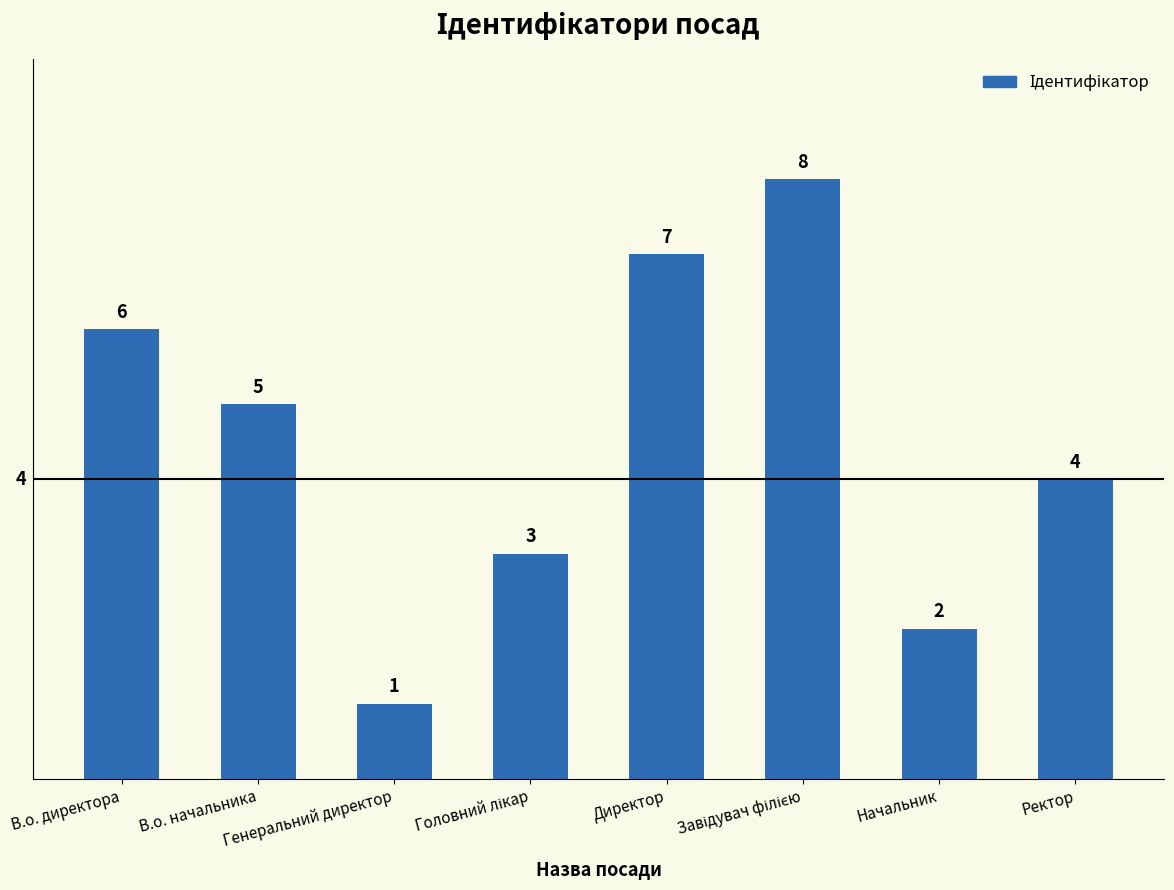

Which has a higher value, Директор or Начальник?

Директор